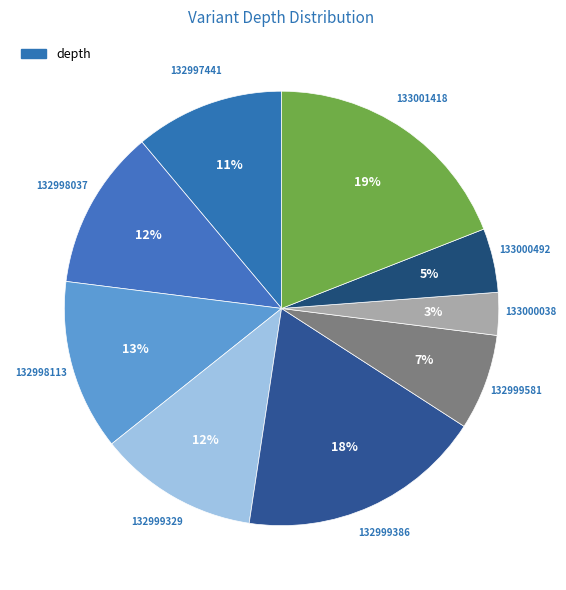

What is the smallest slice in the pie chart?

133000038